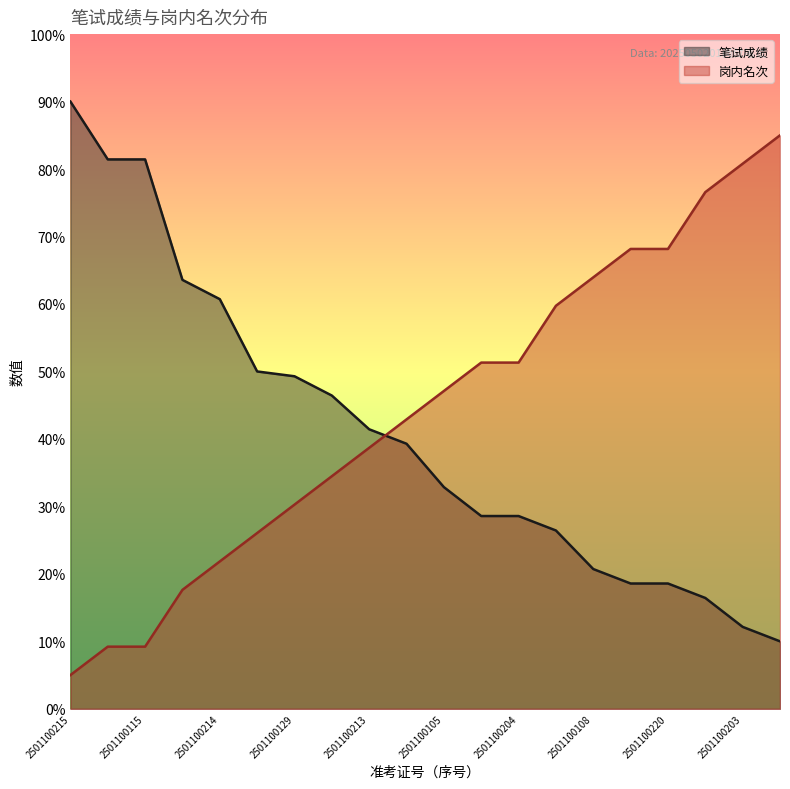

Does the chart display data point markers on the line(s)?

No